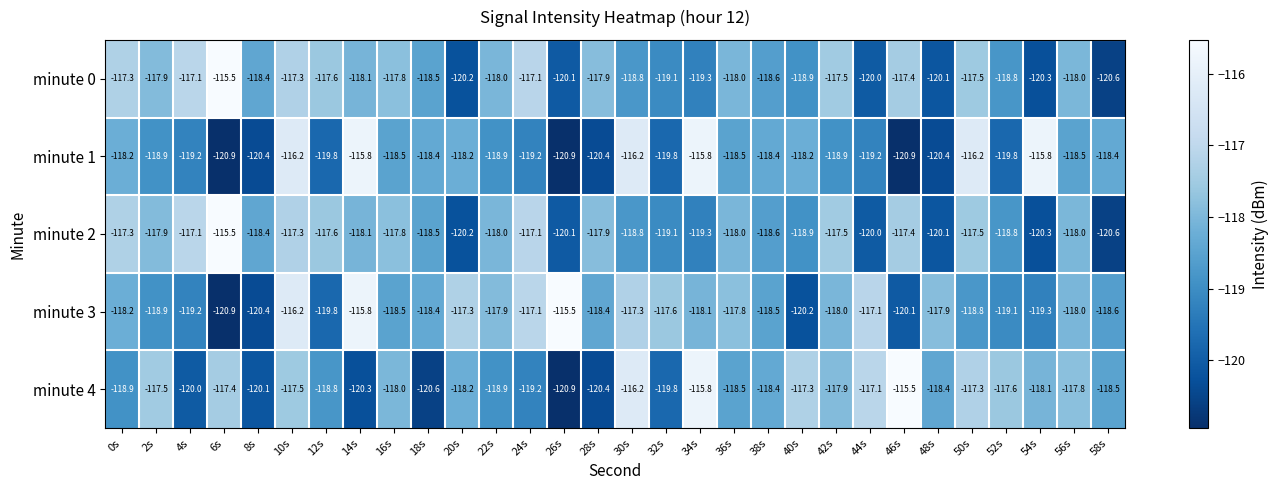

Between 2s and 28s, which series saw the biggest shift?

minute 4